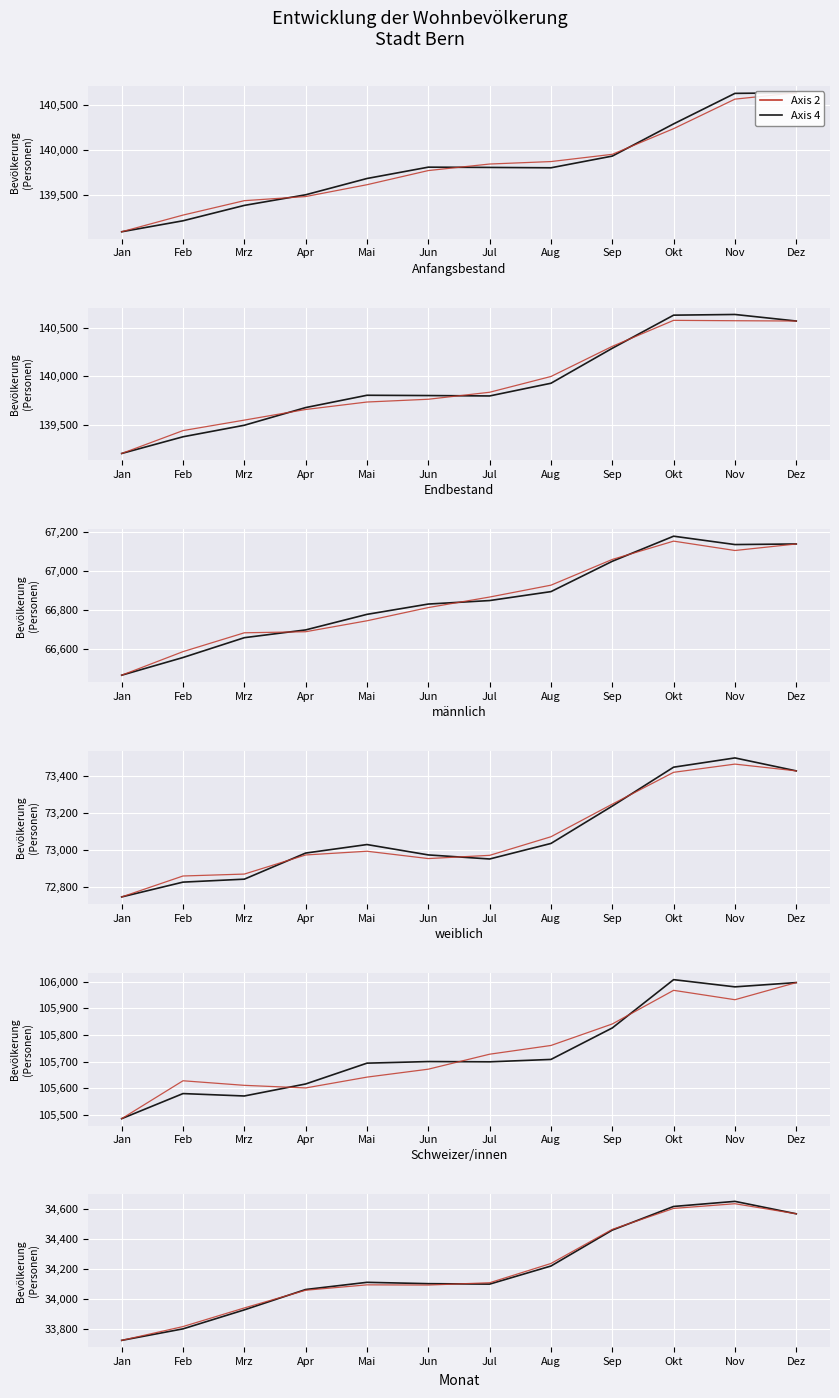

At which category is the sum across all series the highest?

Nov